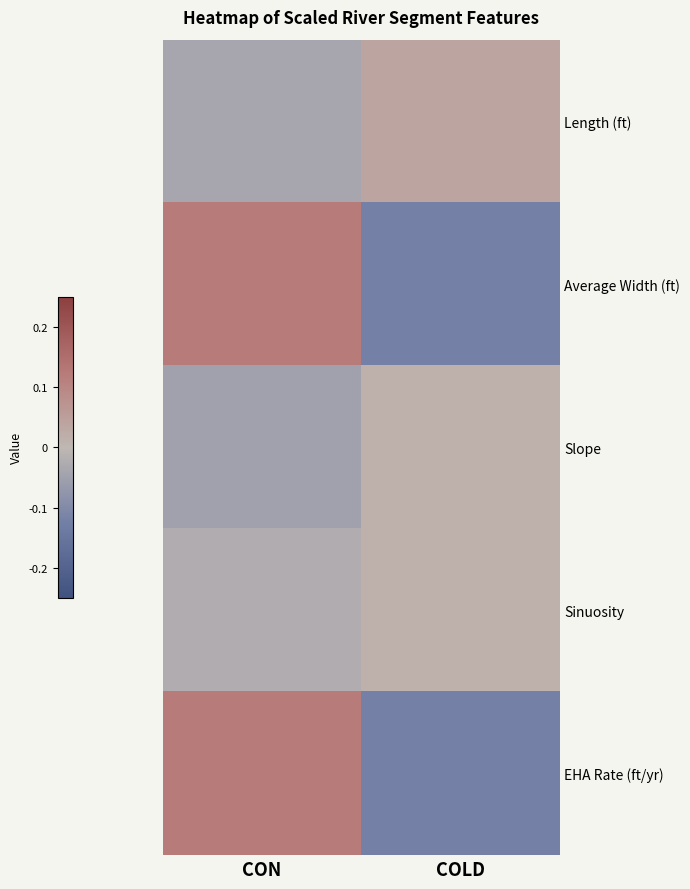

Count the number of data series in this chart.

5